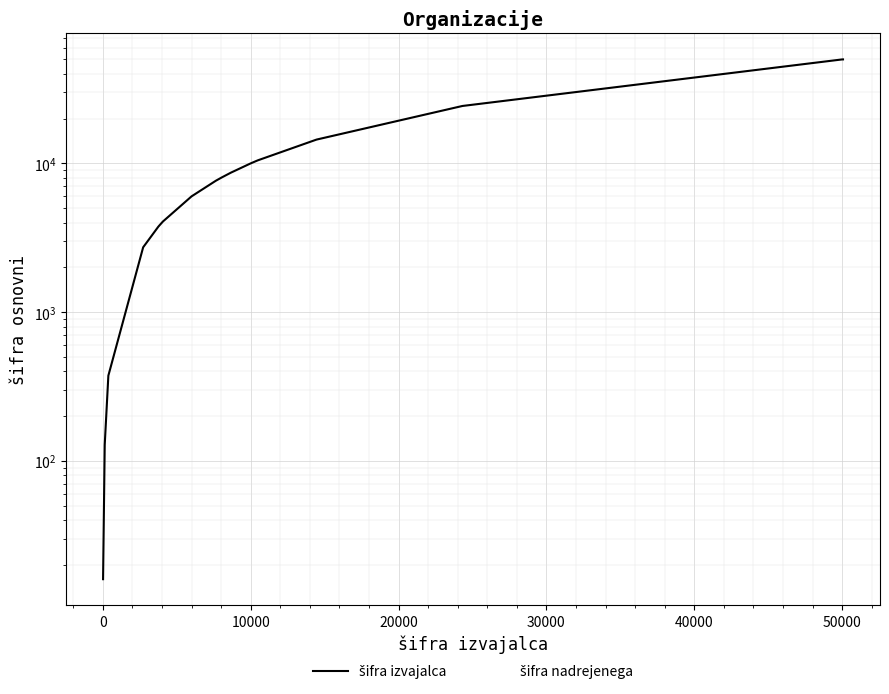

Which series has the largest range (max minus min)?

šifra izvajalca